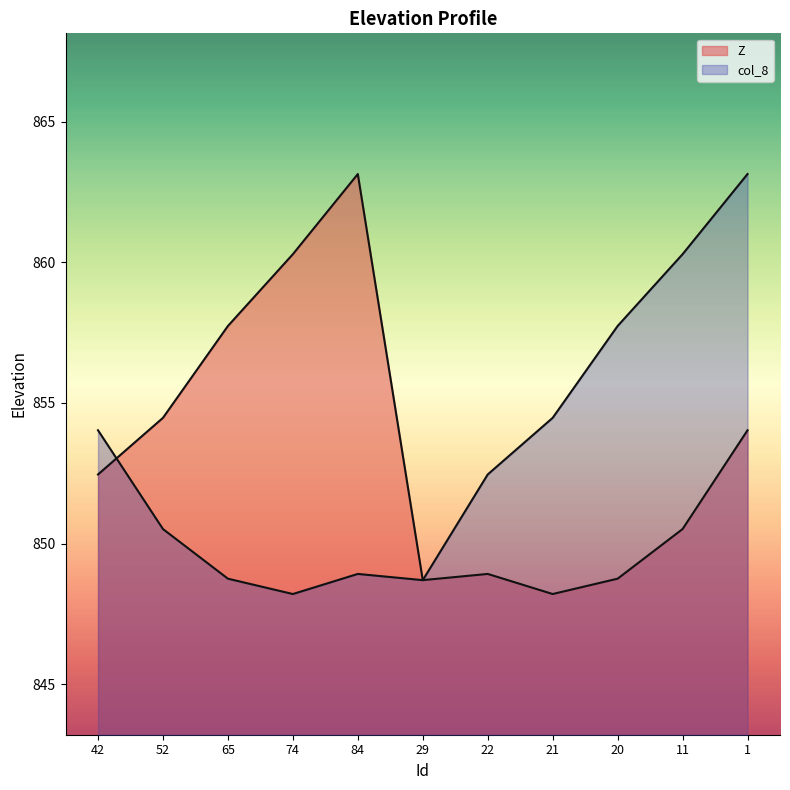

How many values in the Z series are below 852?

5